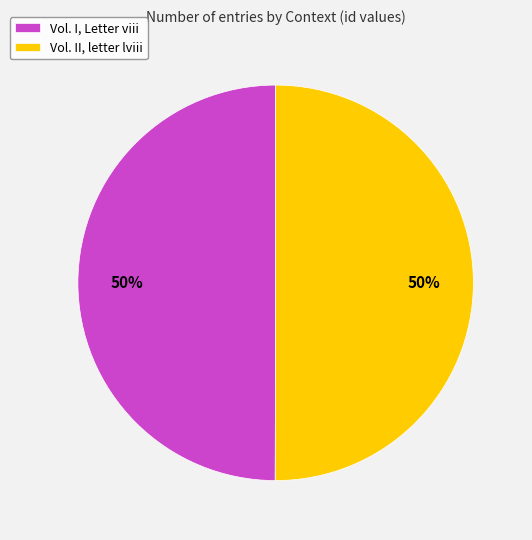

To the nearest percent, what percentage of the pie is Vol. I, Letter viii?

50%